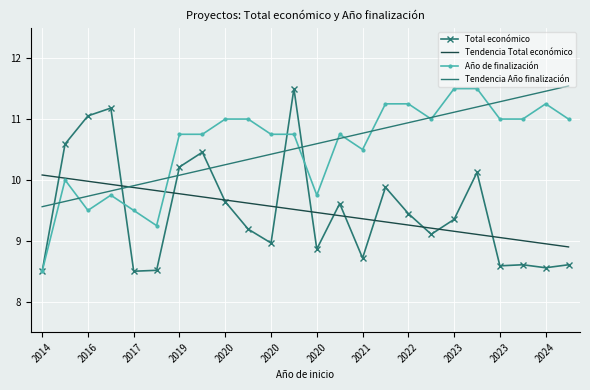

What is the minimum value shown in the chart?

8.5